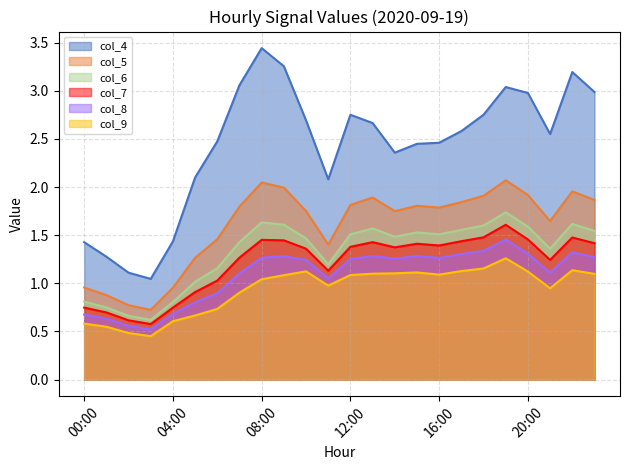

Does the chart have visible grid lines?

Yes